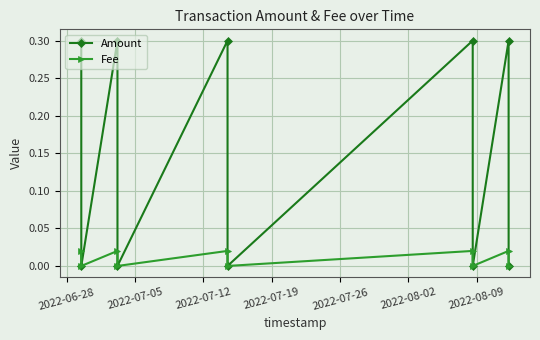

List the series in order of their overall mean, lowest first.

Fee, Amount